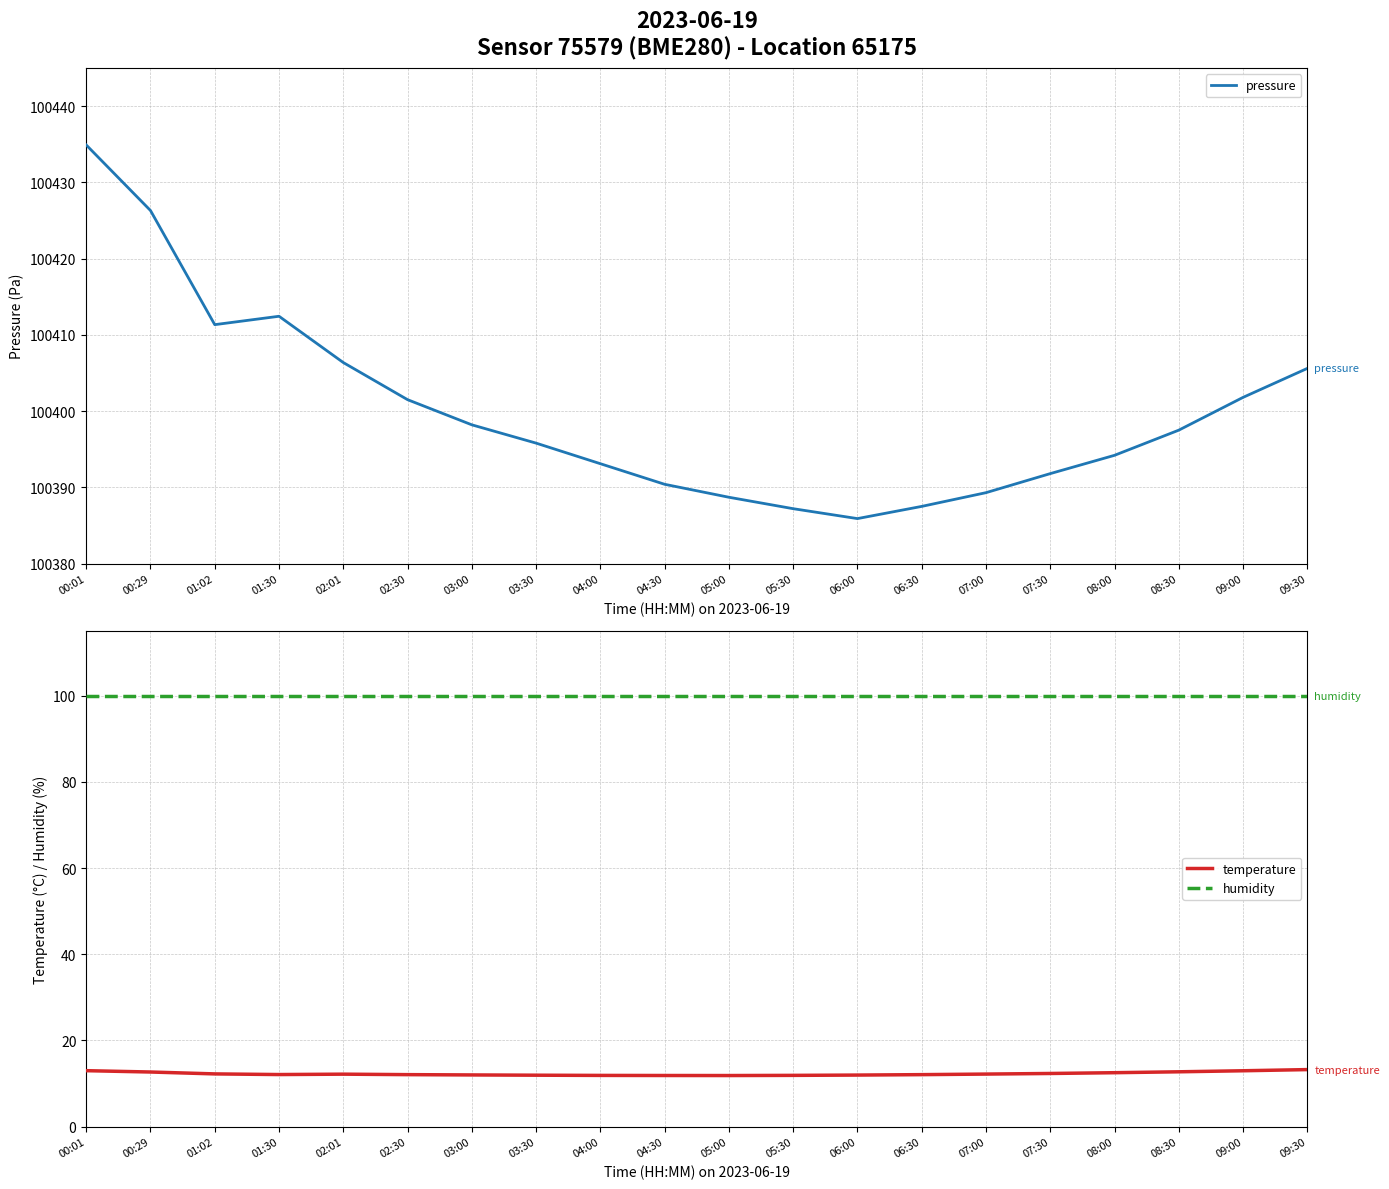

True or false: humidity and pressure cross at least once.

False